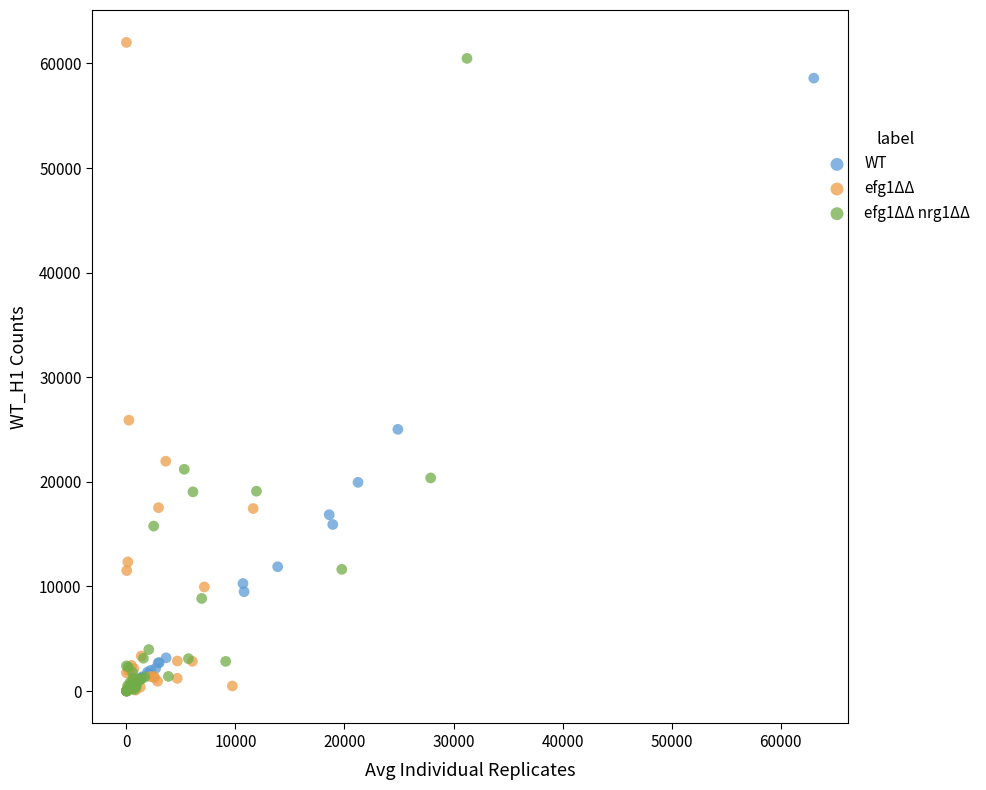

What are all the series names shown in the legend?

WT, efg1ΔΔ, efg1ΔΔ nrg1ΔΔ